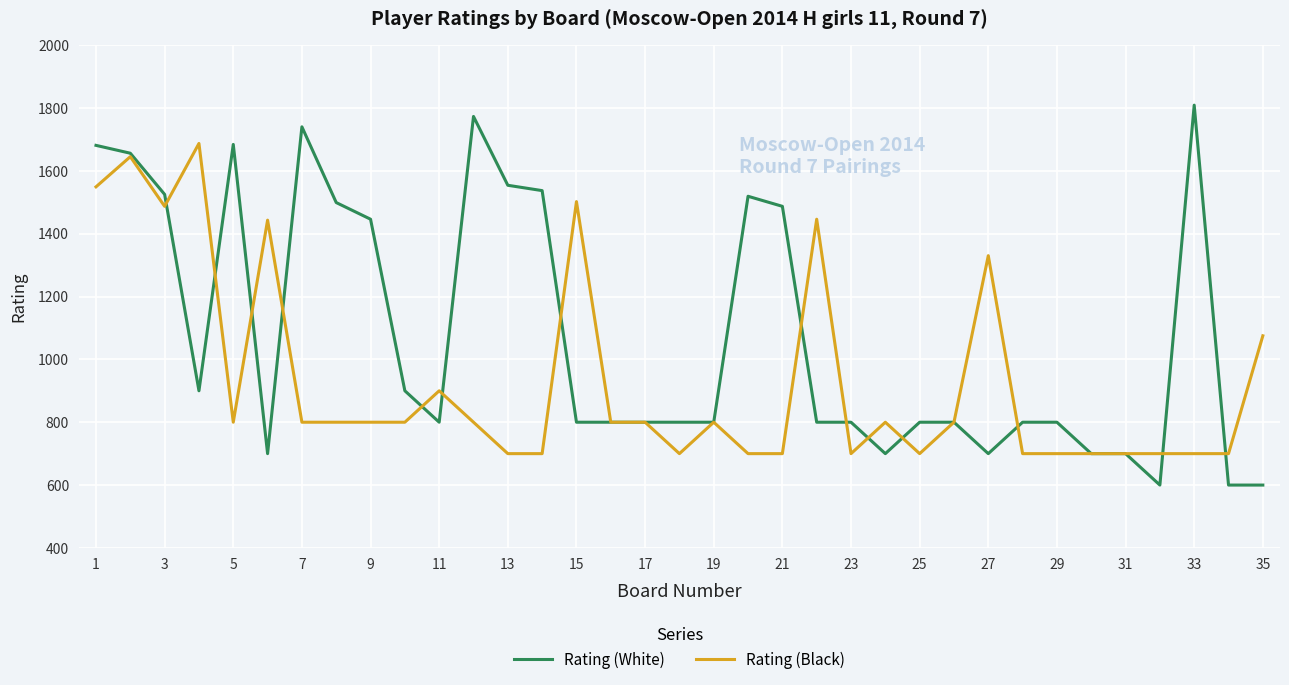

List the series in order of their peak value, highest first.

Rating (White), Rating (Black)